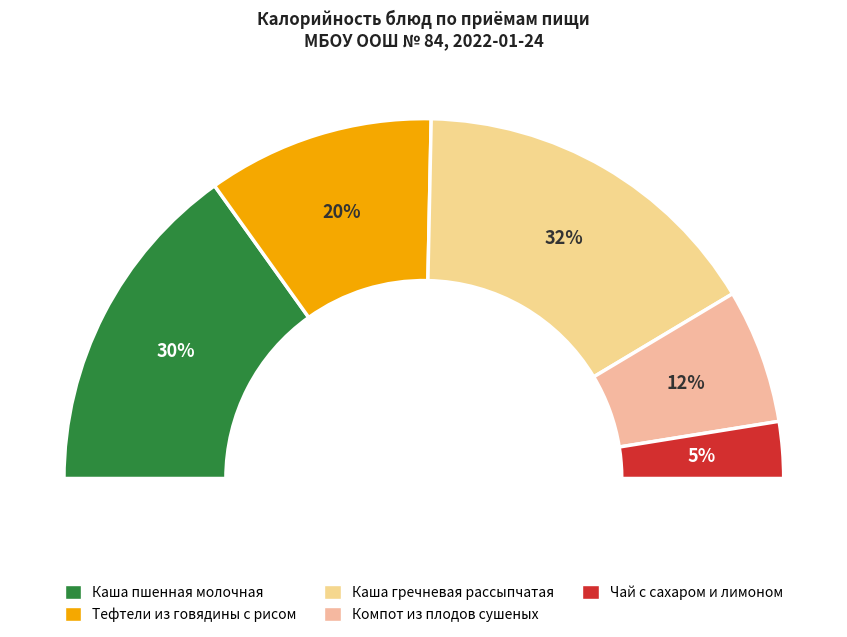

What percentage do Компот из плодов сушеных and Тефтели из говядины с рисом together represent?

32.5%